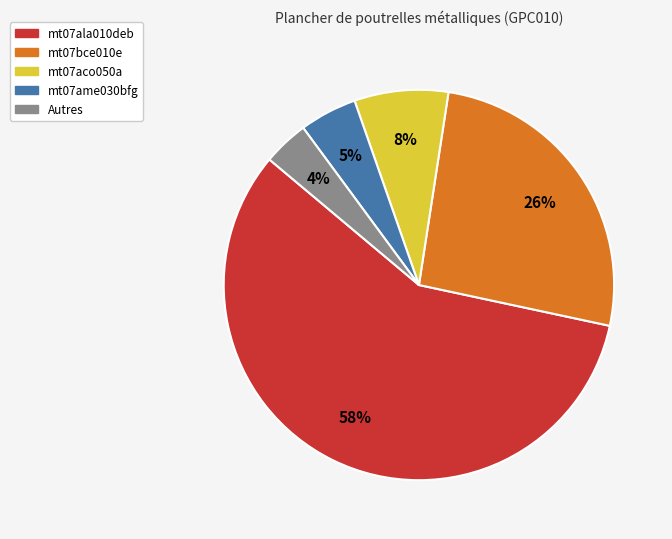

To the nearest percent, what is the average slice percentage?

20%